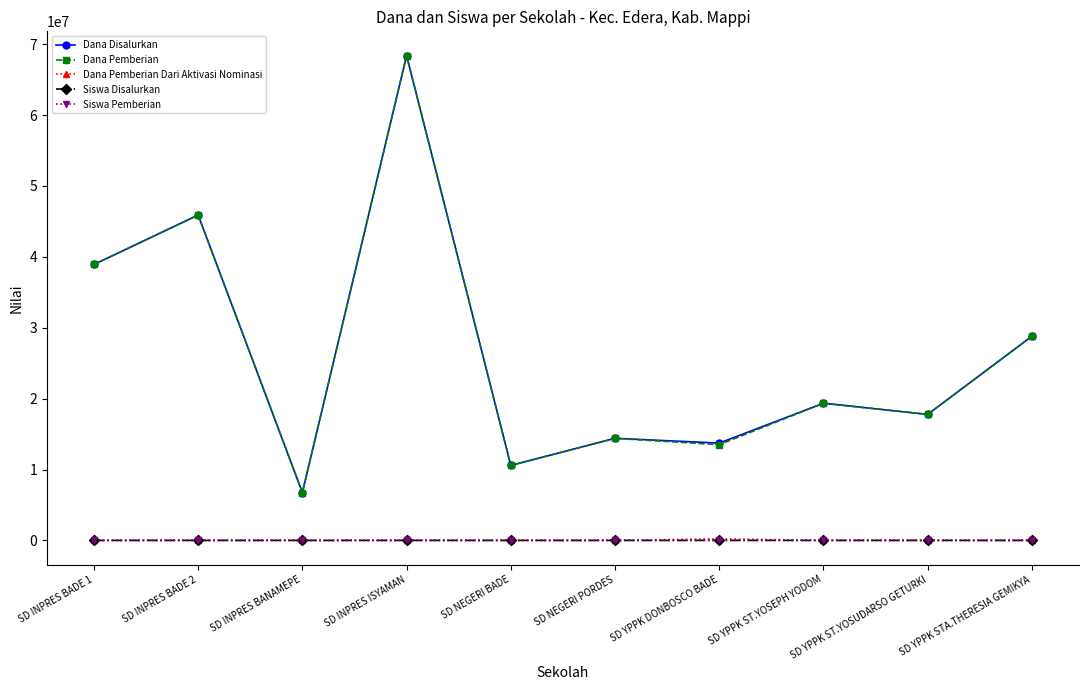

True or false: Dana Pemberian has more than 1 points higher than both neighbors.

True